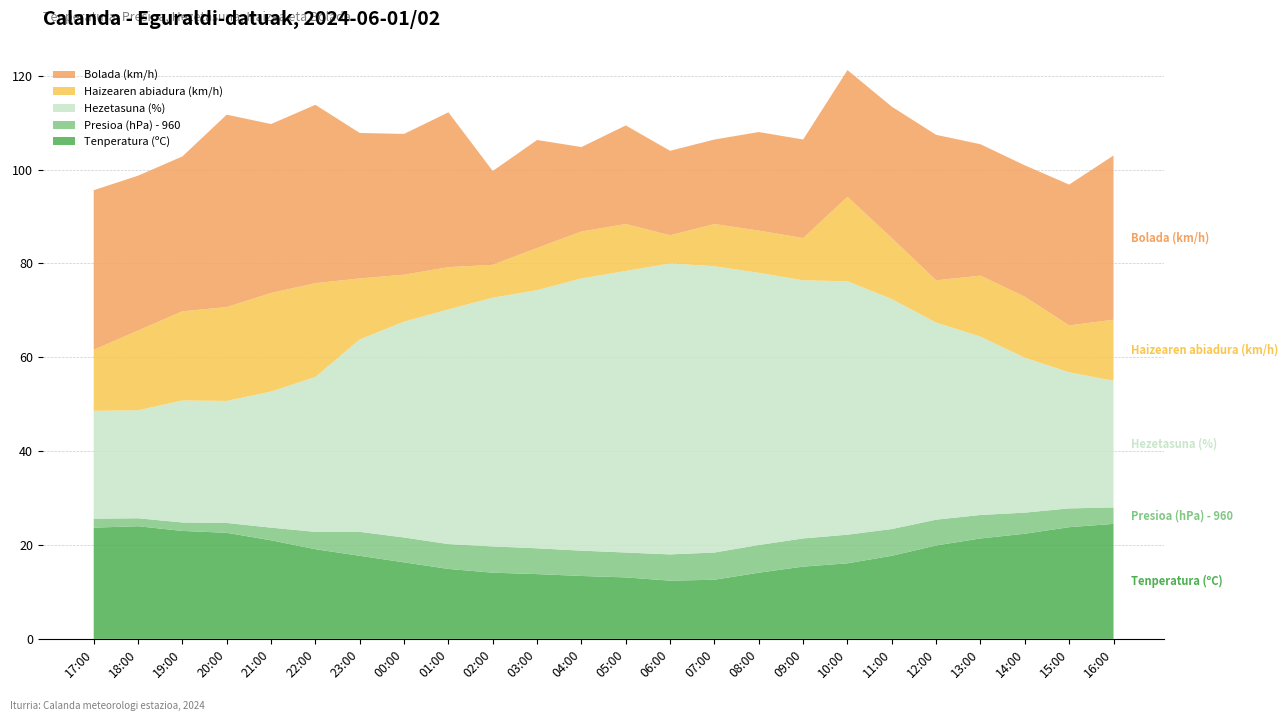

Reading left to right, extract all data points from this chart.

Tenperatura (ºC): 17:00=23.7	18:00=24.0	19:00=23.0	20:00=22.6	21:00=21.0	22:00=19.1	23:00=17.7	00:00=16.3	01:00=14.9	02:00=14.1	03:00=13.8	04:00=13.4	05:00=13.1	06:00=12.4	07:00=12.6	08:00=14.1	09:00=15.4	10:00=16.1	11:00=17.7	12:00=19.9	13:00=21.4	14:00=22.4	15:00=23.8	16:00=24.5
Presioa (hPa) - 960: 17:00=1.9	18:00=1.7	19:00=1.8	20:00=2.1	21:00=2.7	22:00=3.7	23:00=5.1	00:00=5.3	01:00=5.3	02:00=5.6	03:00=5.5	04:00=5.4	05:00=5.3	06:00=5.6	07:00=5.8	08:00=5.9	09:00=6.0	10:00=6.1	11:00=5.7	12:00=5.5	13:00=5.0	14:00=4.5	15:00=4.0	16:00=3.5
Hezetasuna (%): 17:00=23.0	18:00=23.0	19:00=26.0	20:00=26.0	21:00=29.0	22:00=33.0	23:00=41.0	00:00=46.0	01:00=50.0	02:00=53.0	03:00=55.0	04:00=58.0	05:00=60.0	06:00=62.0	07:00=61.0	08:00=58.0	09:00=55.0	10:00=54.0	11:00=49.0	12:00=42.0	13:00=38.0	14:00=33.0	15:00=29.0	16:00=27.0
Haizearen abiadura (km/h): 17:00=13.0	18:00=17.0	19:00=19.0	20:00=20.0	21:00=21.0	22:00=20.0	23:00=13.0	00:00=10.0	01:00=9.0	02:00=7.0	03:00=9.0	04:00=10.0	05:00=10.0	06:00=6.0	07:00=9.0	08:00=9.0	09:00=9.0	10:00=18.0	11:00=13.0	12:00=9.0	13:00=13.0	14:00=13.0	15:00=10.0	16:00=13.0
Bolada (km/h): 17:00=34.0	18:00=33.0	19:00=33.0	20:00=41.0	21:00=36.0	22:00=38.0	23:00=31.0	00:00=30.0	01:00=33.0	02:00=20.0	03:00=23.0	04:00=18.0	05:00=21.0	06:00=18.0	07:00=18.0	08:00=21.0	09:00=21.0	10:00=27.0	11:00=28.0	12:00=31.0	13:00=28.0	14:00=28.0	15:00=30.0	16:00=35.0